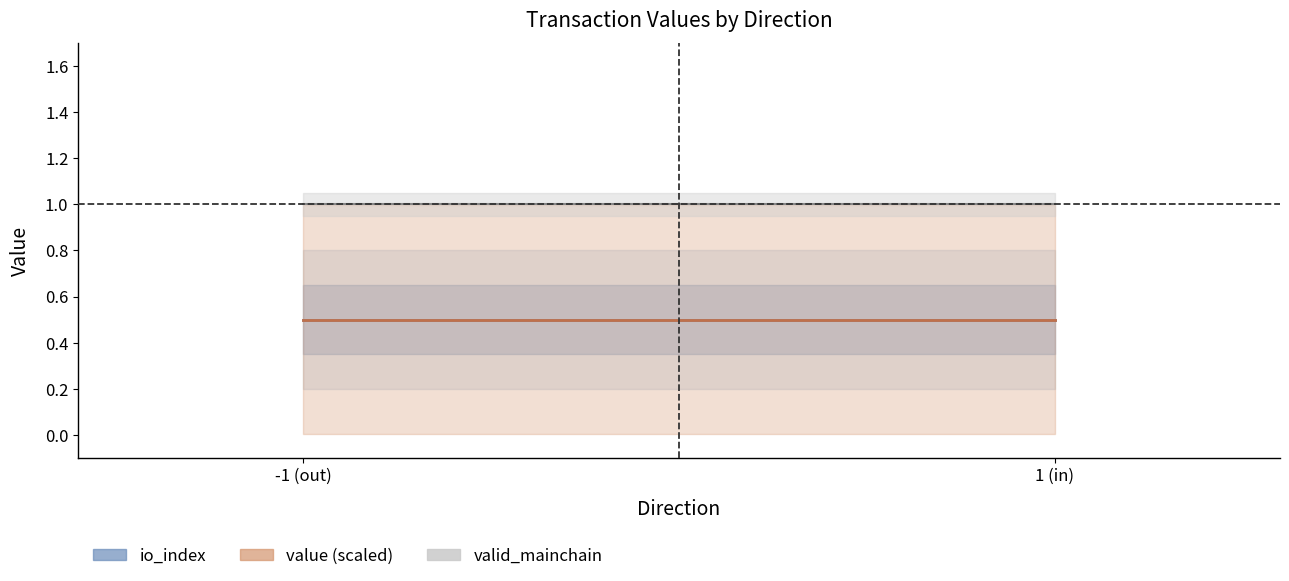

Reading left to right, what are all the values shown in this chart?

io_index: -1 (out)=0.5	1 (in)=0.5
value (scaled): -1 (out)=0.5	1 (in)=0.5
valid_mainchain: -1 (out)=1.0	1 (in)=1.0